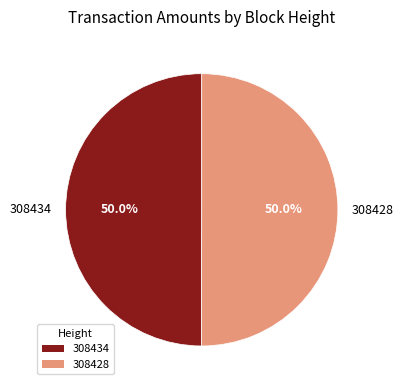

What is the ratio of the value at 308428 to the value at 308434?

1.0